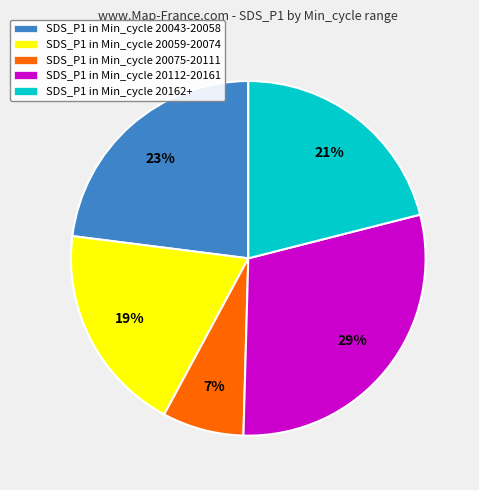

Count the number of slices in the pie.

5